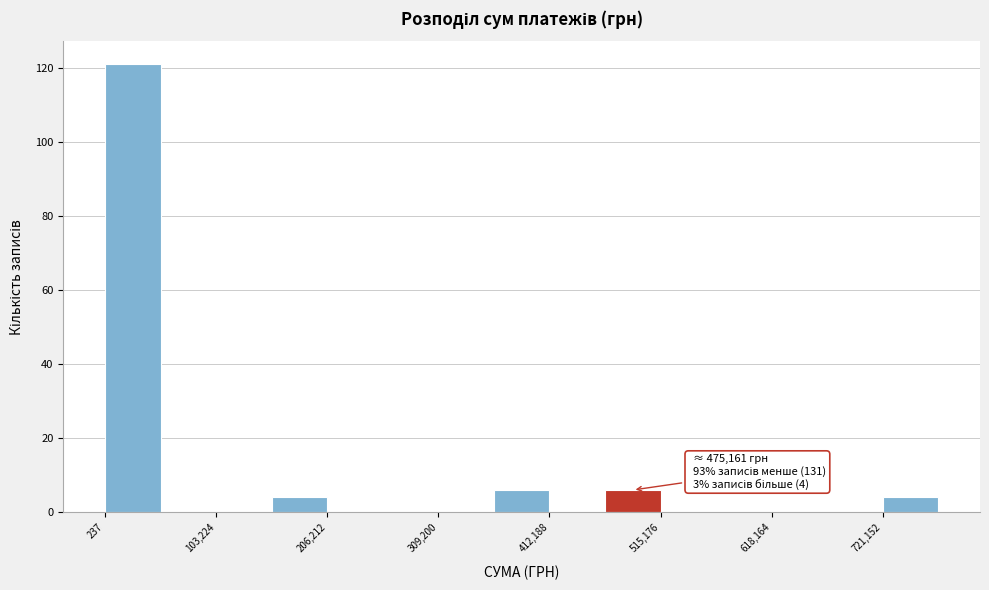

Around what value on the x-axis is the tallest bar? Give the approximate position of its centre, as read against the axis.

20000